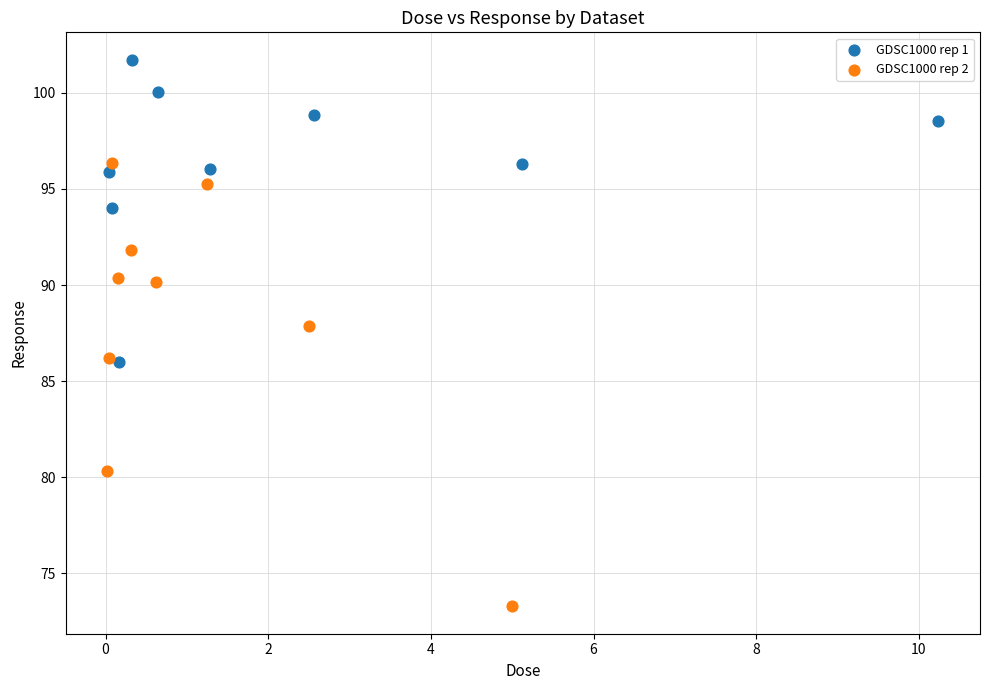

Which series has the largest Y range (max minus min)?

GDSC1000 rep 2